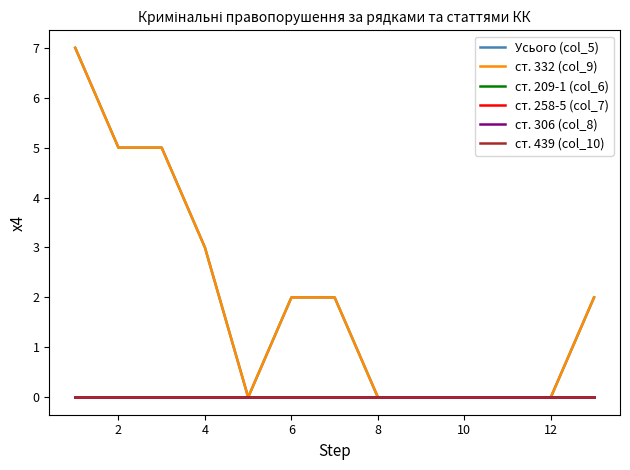

What is the value of the ст. 332 (col_9) point at the 7th from the left?

2